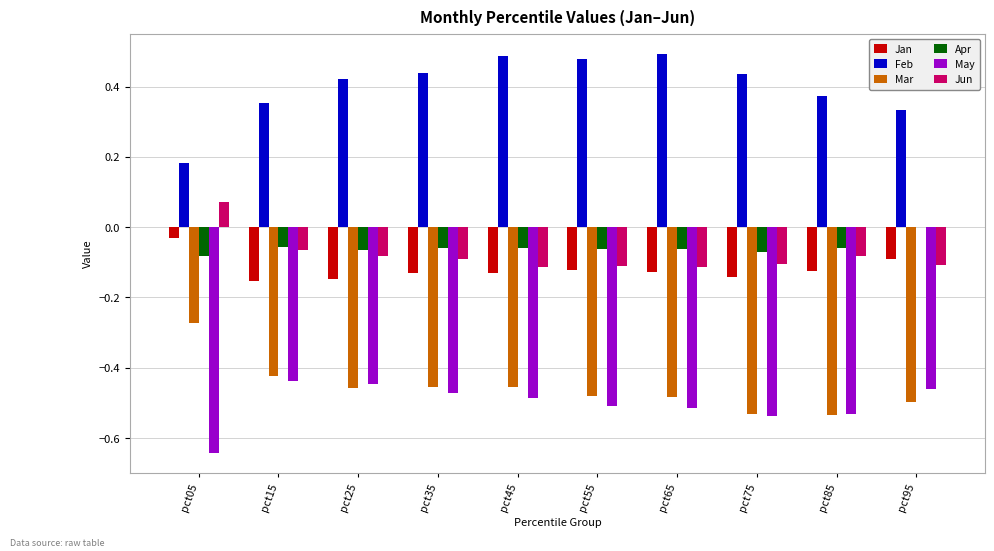

Which series has the largest total across all categories?

Feb